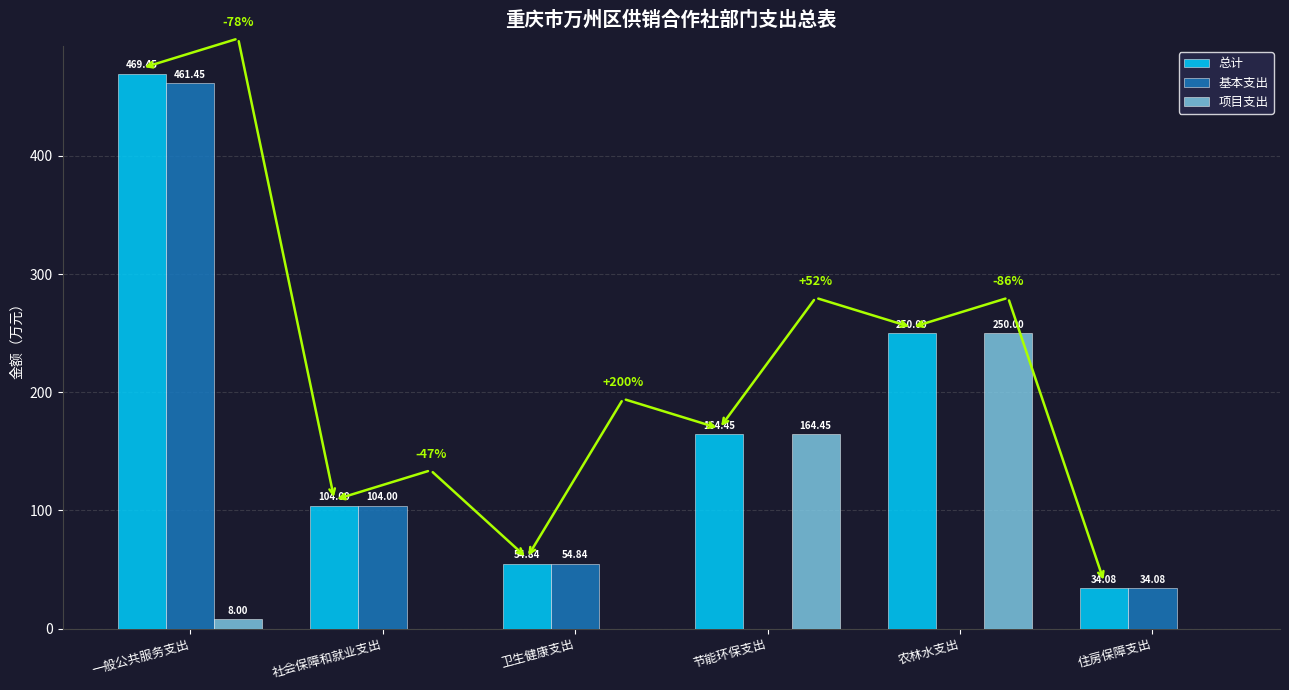

Are the bars grouped side by side (vs. stacked)?

Yes